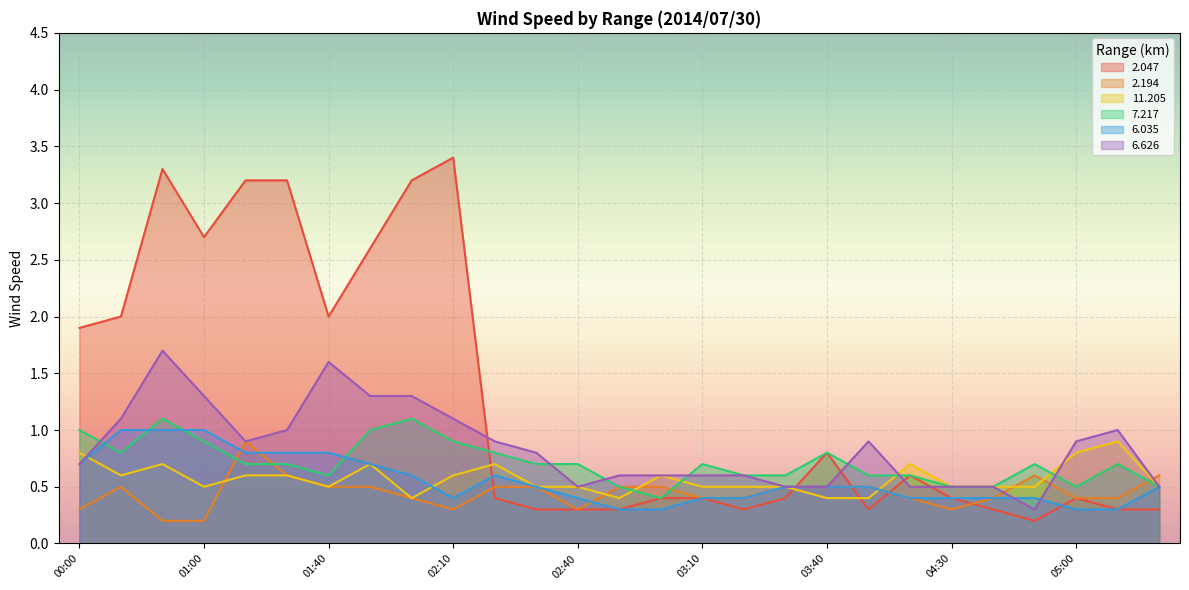

How many lines are shown in the chart?

6